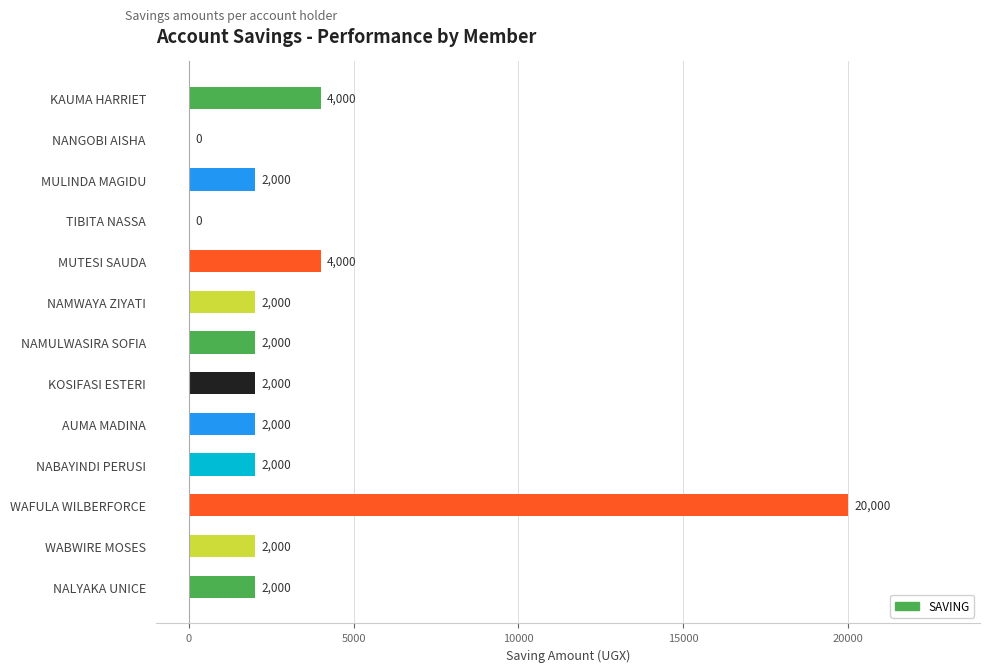

What is the sum of the values at NANGOBI AISHA and AUMA MADINA?

2000